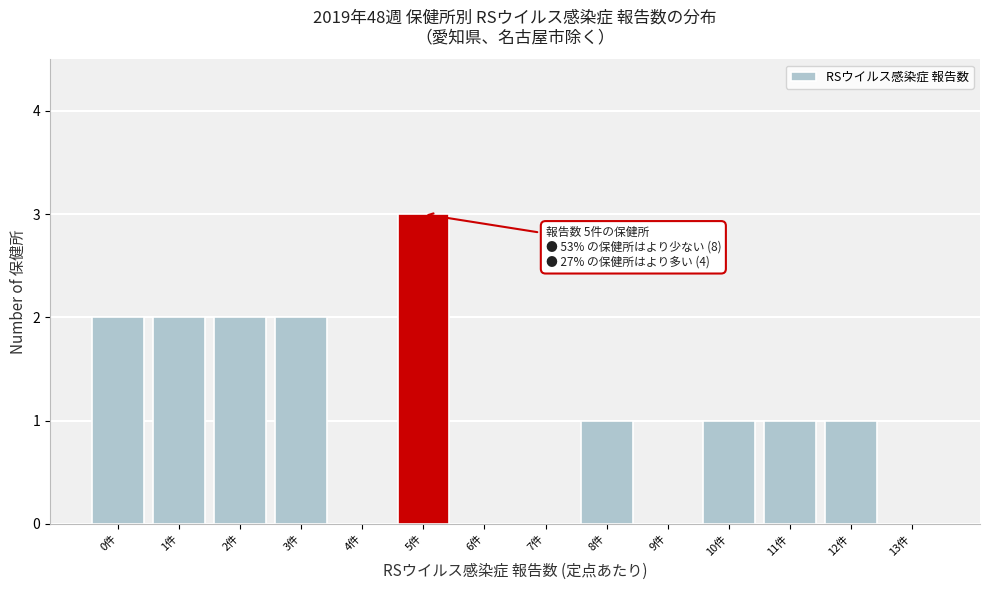

Over which range of the x-axis is the bar tallest?

4.5 to 5.5